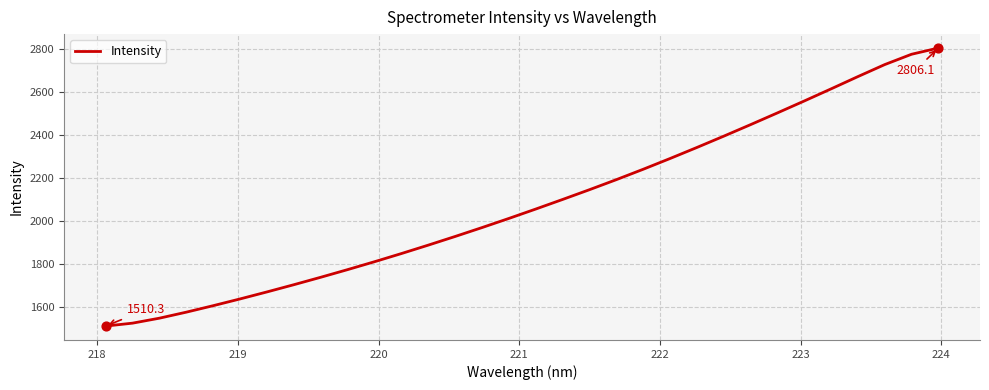

What is the maximum value shown in the chart?

2806.1